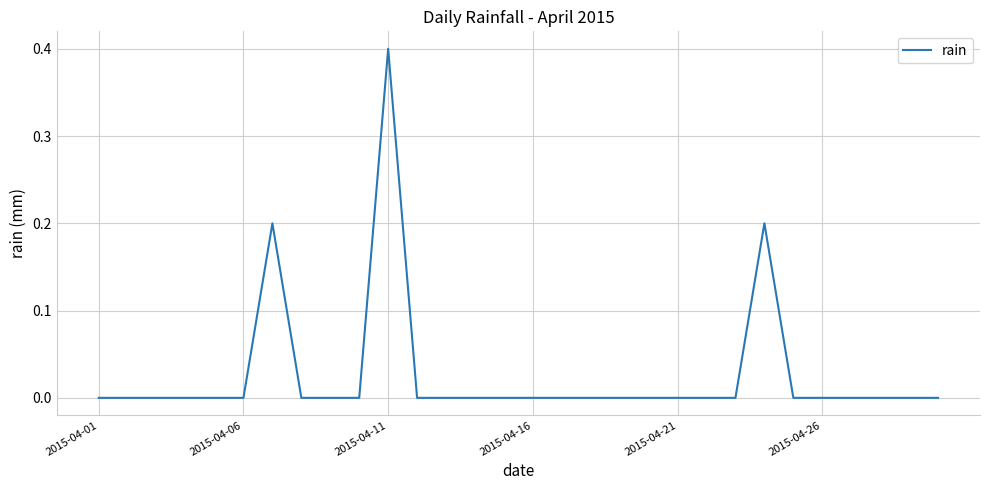

What is the sum of all values?

0.8